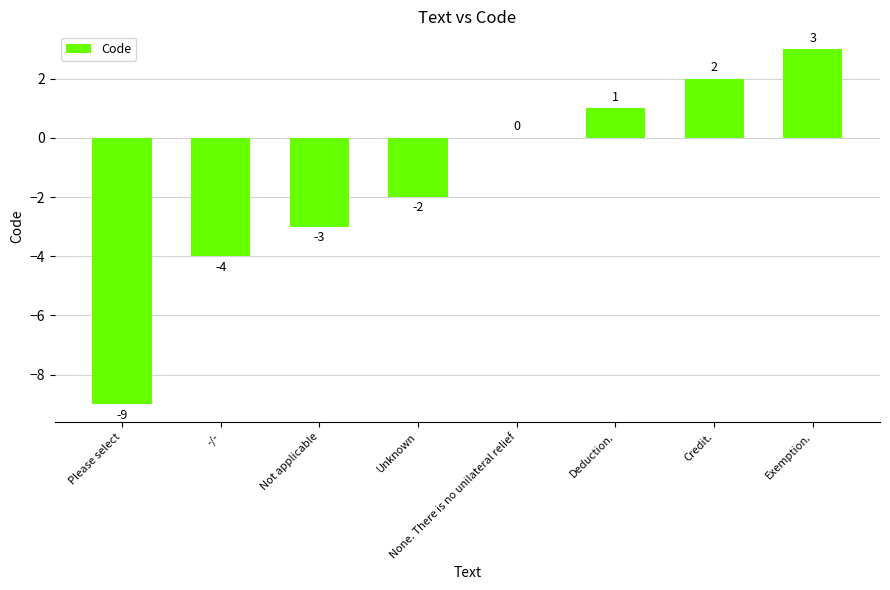

At which label is the value closest to -3?

Not applicable